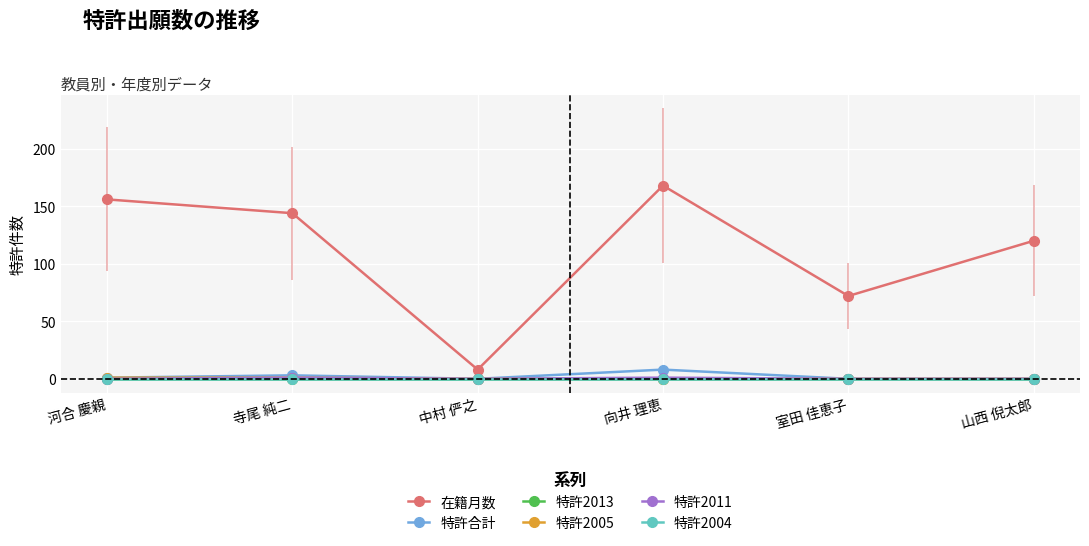

The 特許2011 series shows 0 at 中村 俨之. True or false?

True